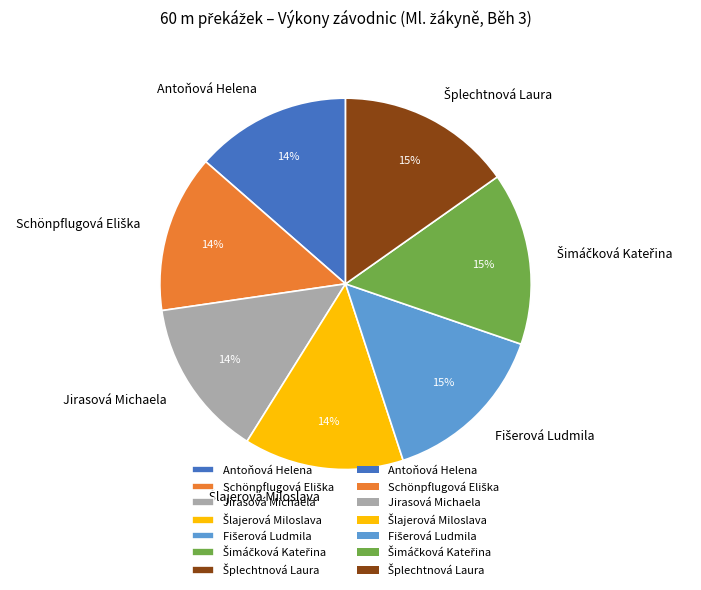

Does Jirasová Michaela account for over 50% of the chart?

No